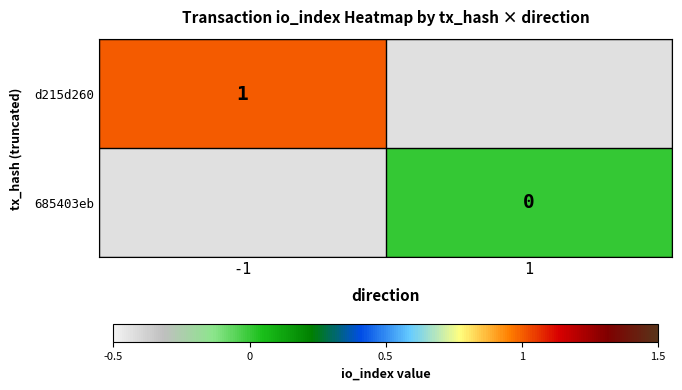

Is it true that d215d260 equals 1 at -1?

True